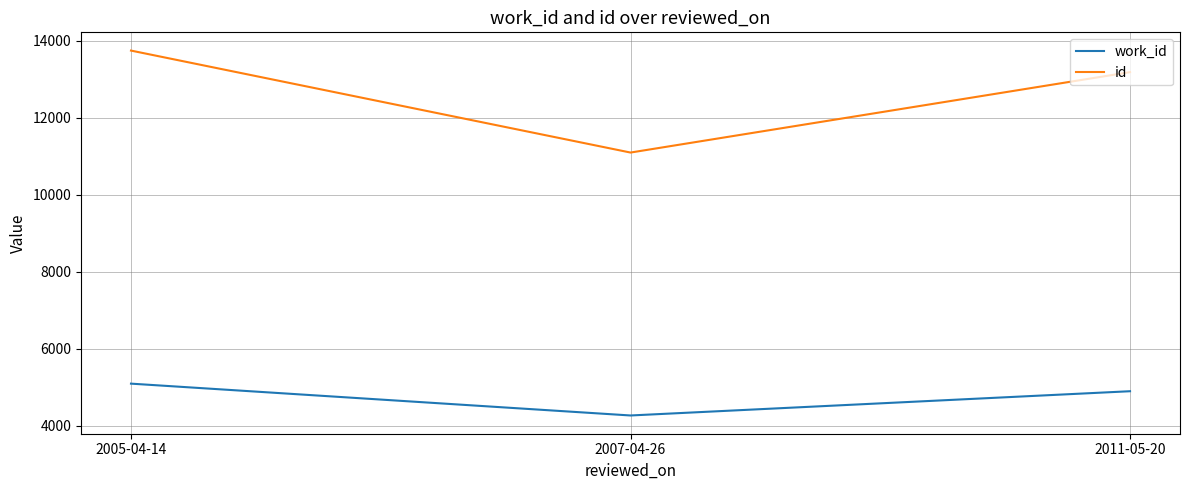

What is the average value of the work_id series?

4747